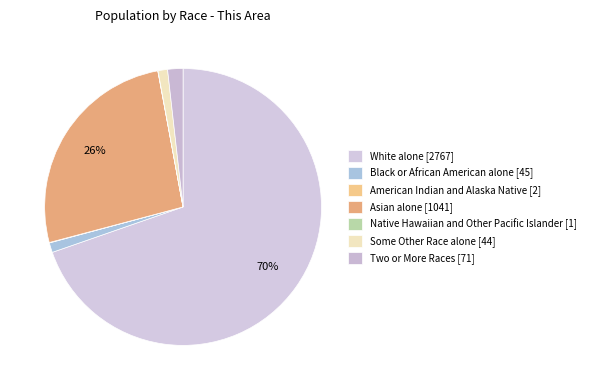

Does White alone account for over 50% of the chart?

Yes